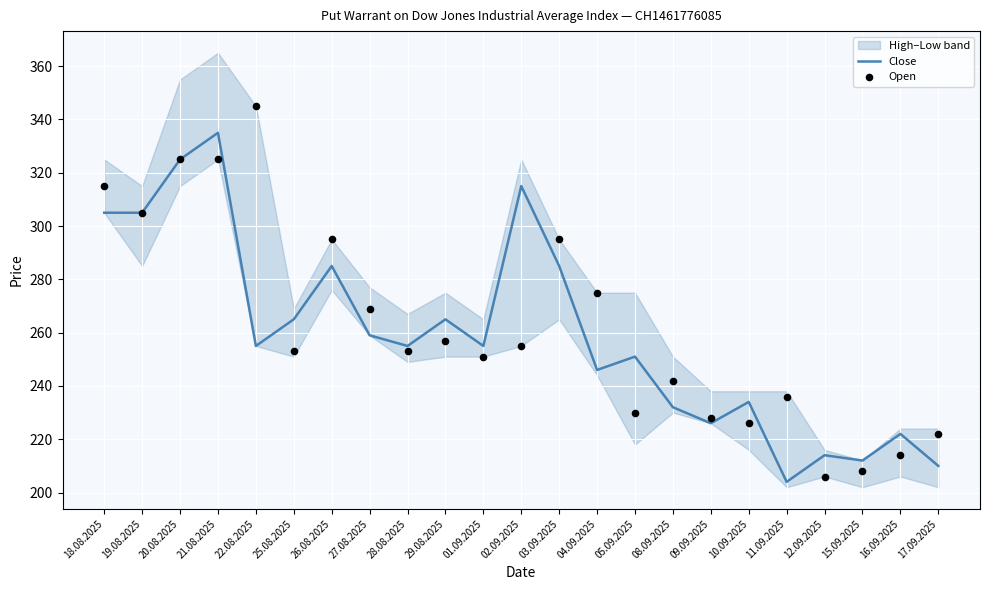

Is the value of Open at 27.08.2025 greater than the value of Close at 01.09.2025?

Yes